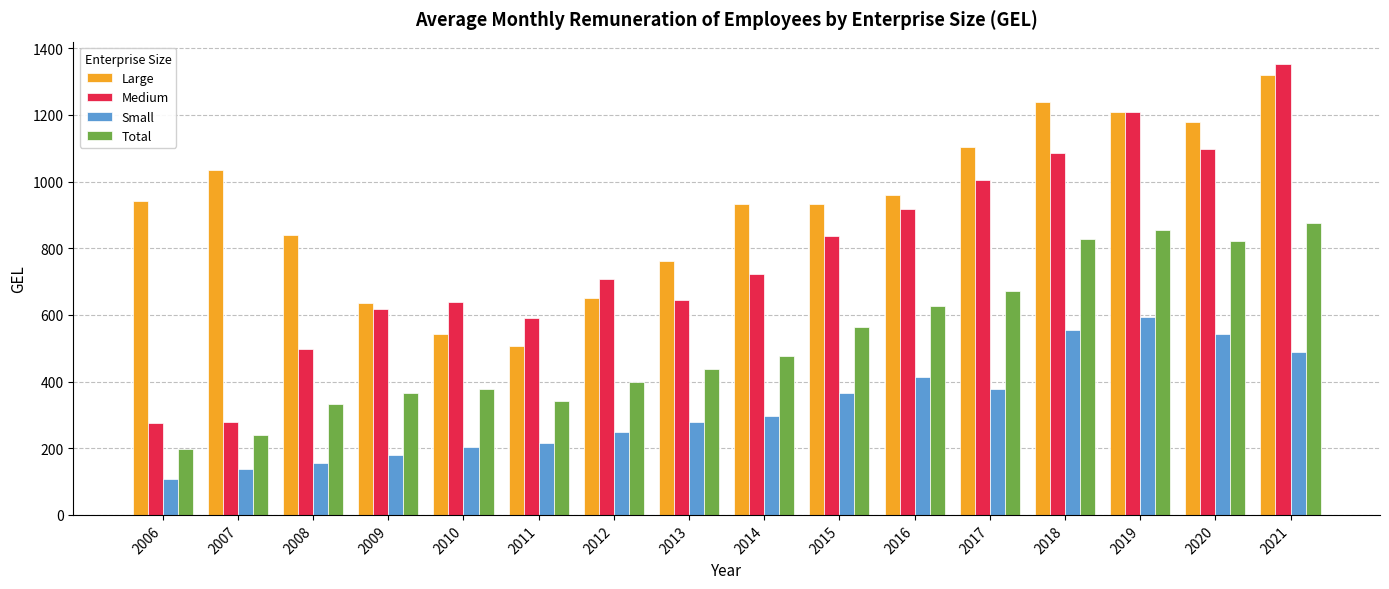

What is the maximum value shown in the chart?

1352.5